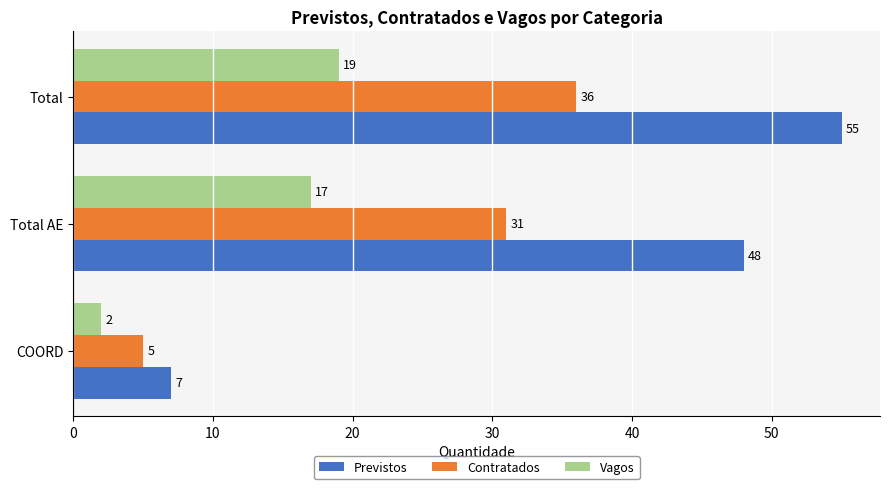

List the series in order of their peak value, highest first.

Previstos, Contratados, Vagos